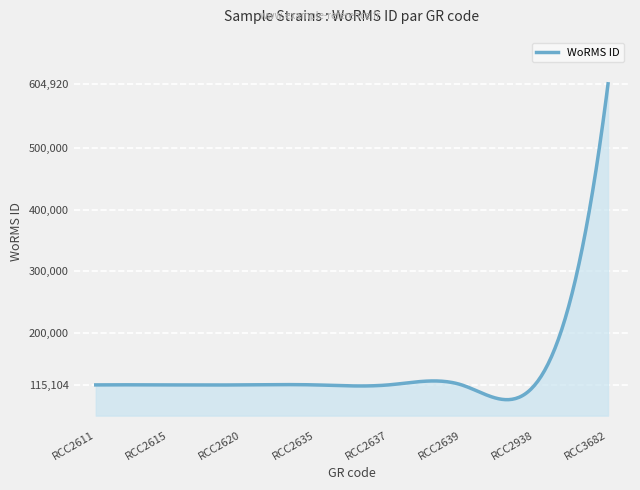

What is the sum of all values?

41889636.3